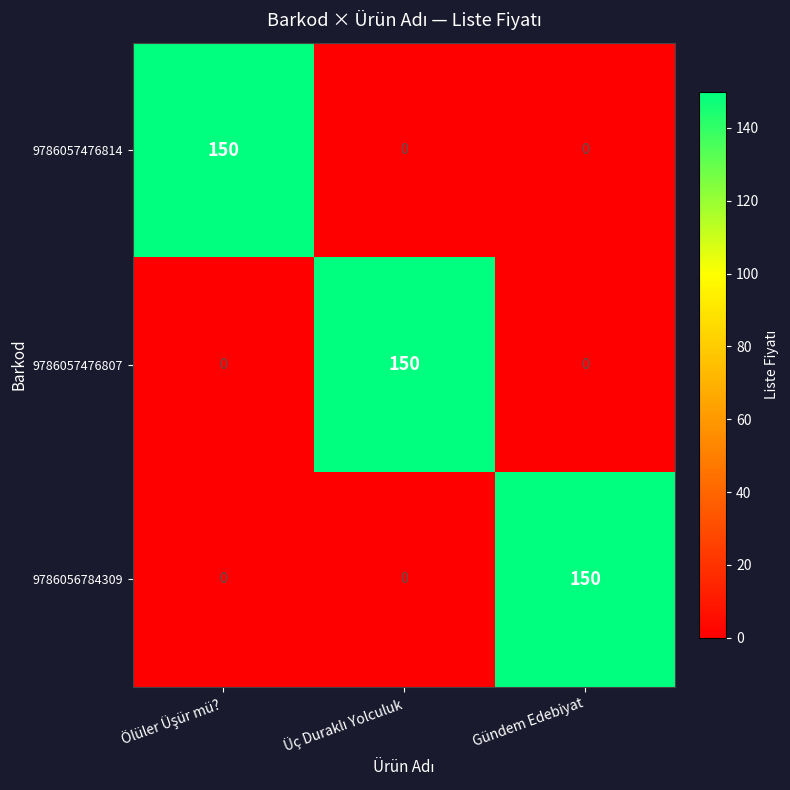

What is the maximum value for 9786057476814?

150